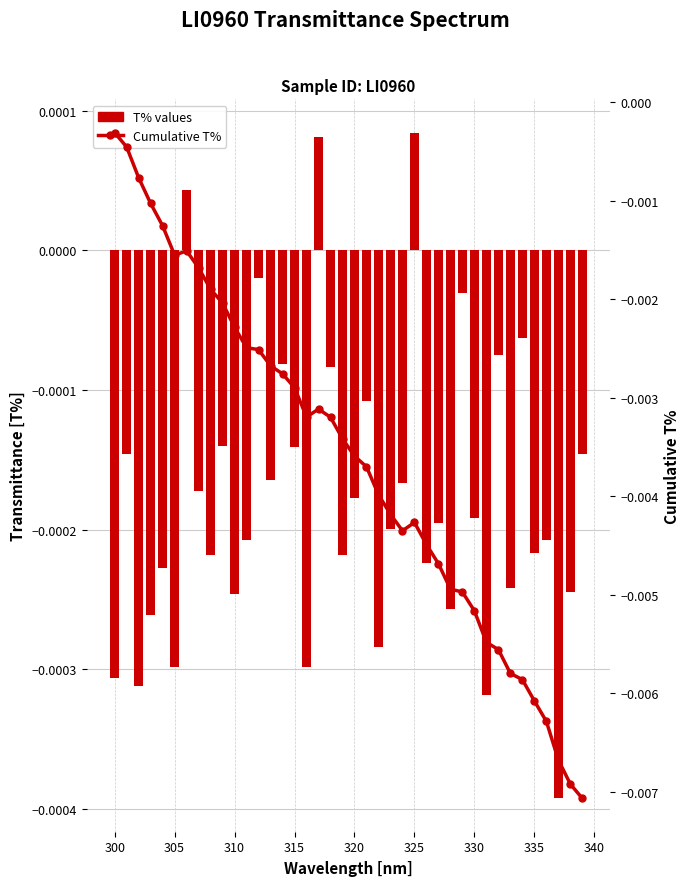

Count the number of categories in the chart.

40